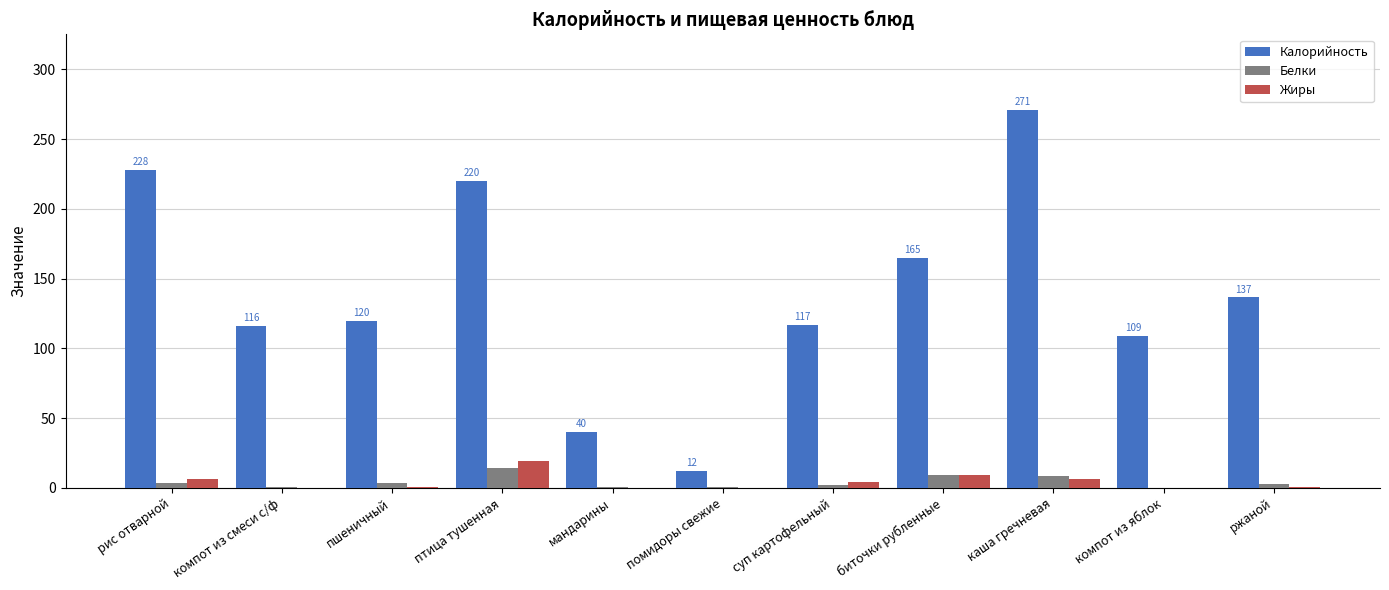

Is the value of Белки at биточки рубленные greater than the value of Жиры at птица тушенная?

No